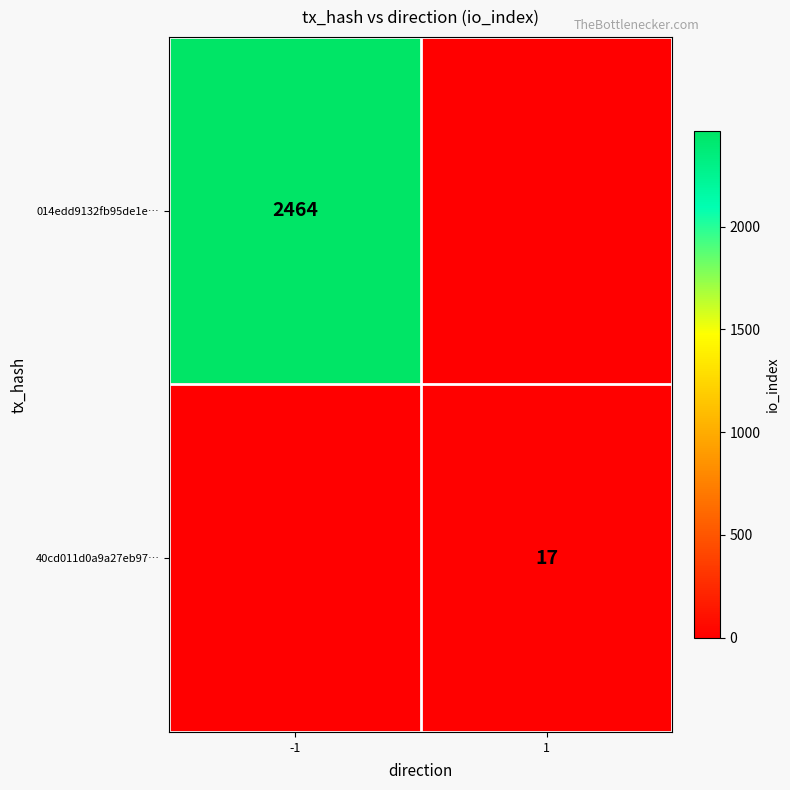

The 40cd011d0a9a27eb97… series shows 27 at 1. True or false?

False